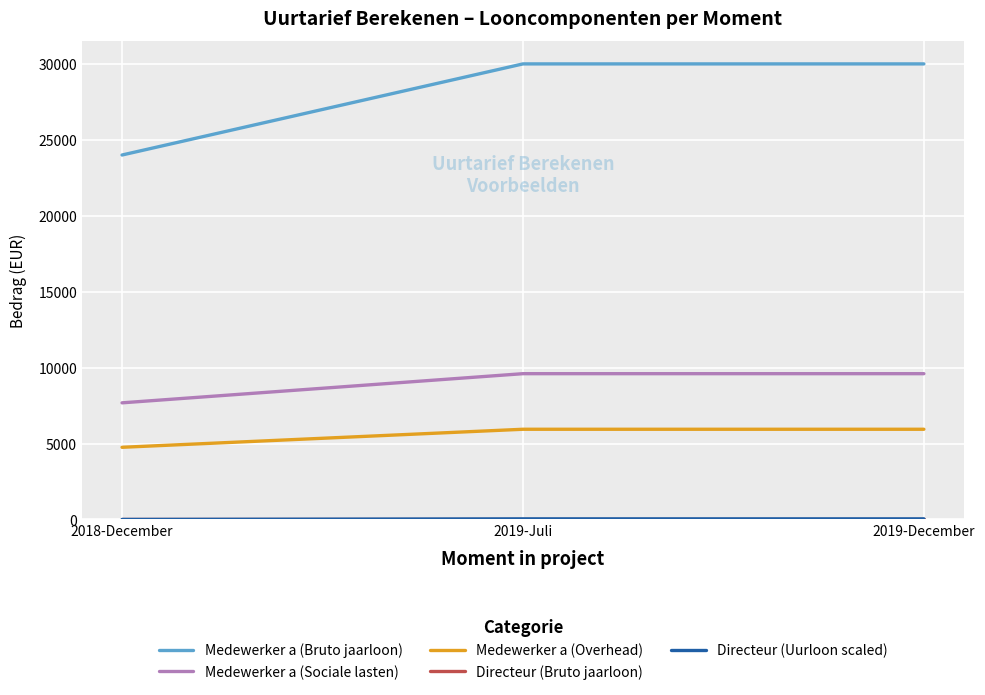

What is the maximum value shown in the chart?

30000